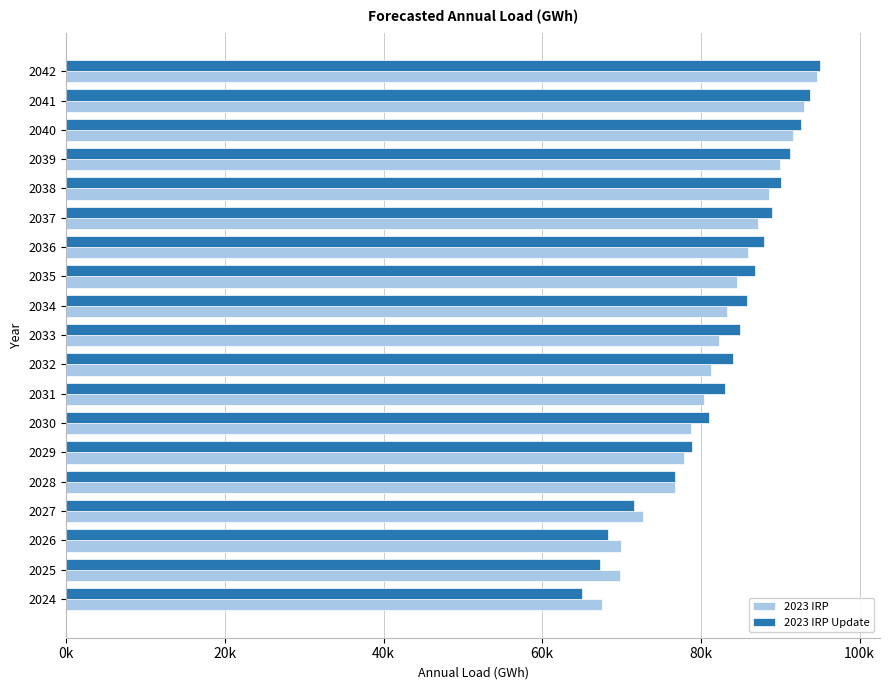

Where does the 2023 IRP Update series first go above 84868?

2033